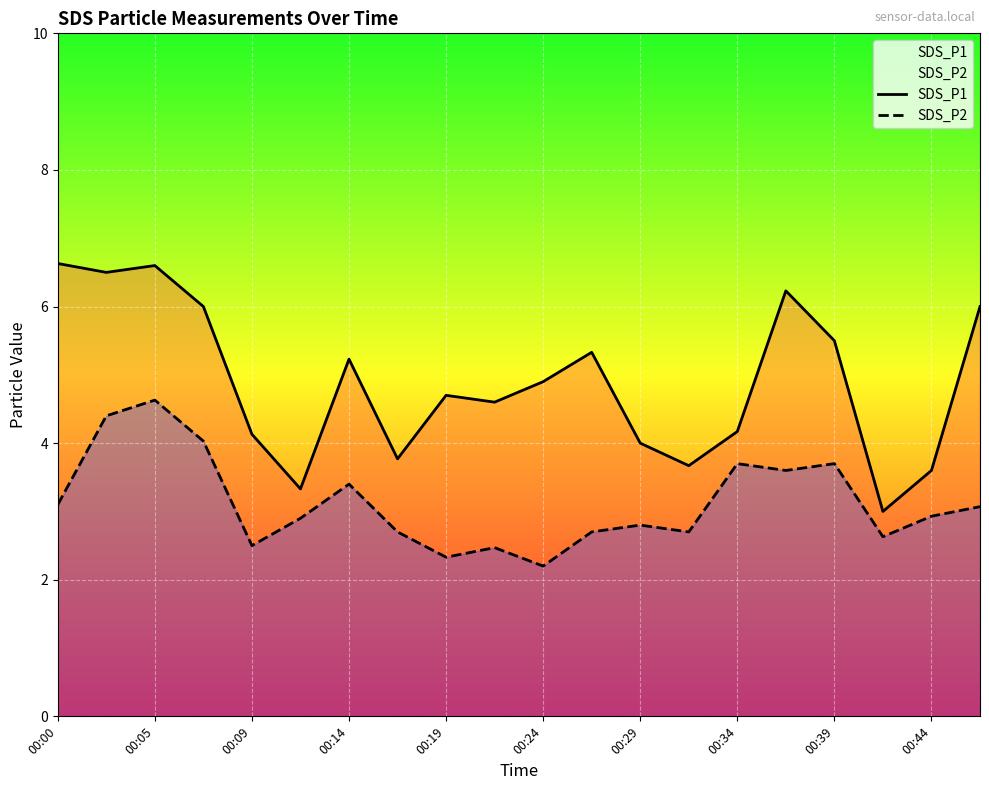

List the series in order of their peak value, lowest first.

SDS_P2, SDS_P1